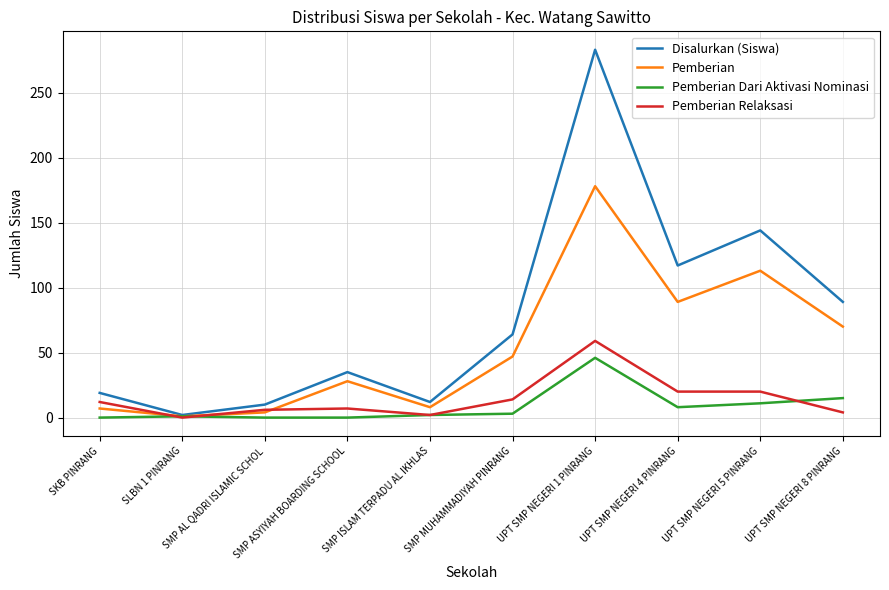

At which category is the sum across all series the highest?

UPT SMP NEGERI 1 PINRANG